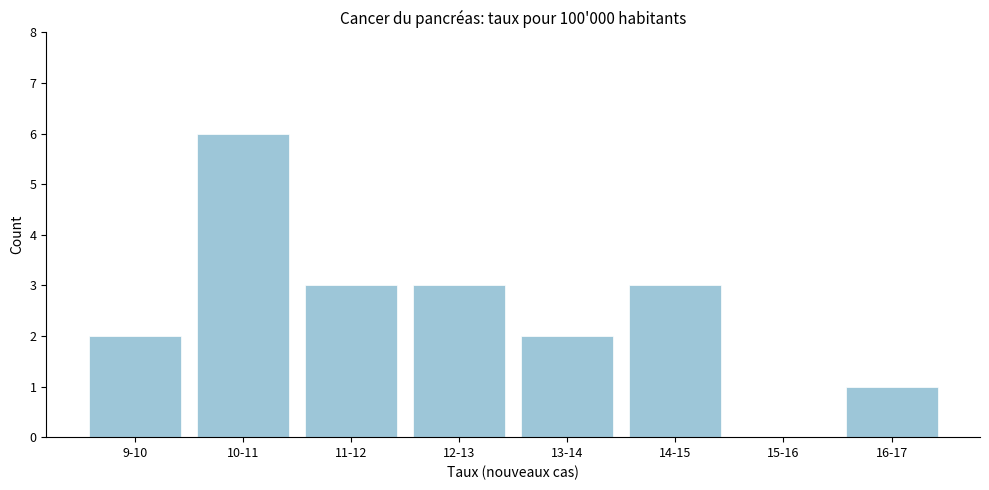

Reading left to right, extract all data points from this chart.

9-10=2	10-11=6	11-12=3	12-13=3	13-14=2	14-15=3	15-16=0	16-17=1